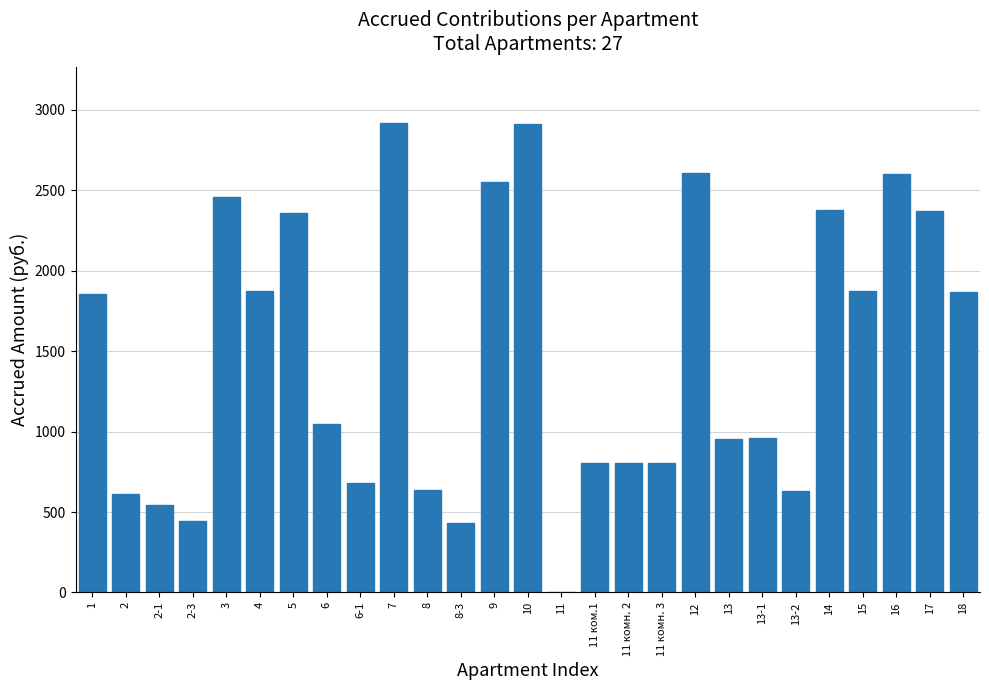

What is the sum of the values at 9 and 11 ком.1?

3358.1